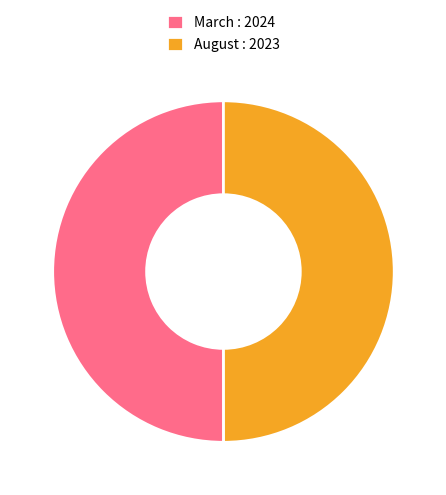

Do August : 2023 and March : 2024 together represent more than half of the pie?

Yes